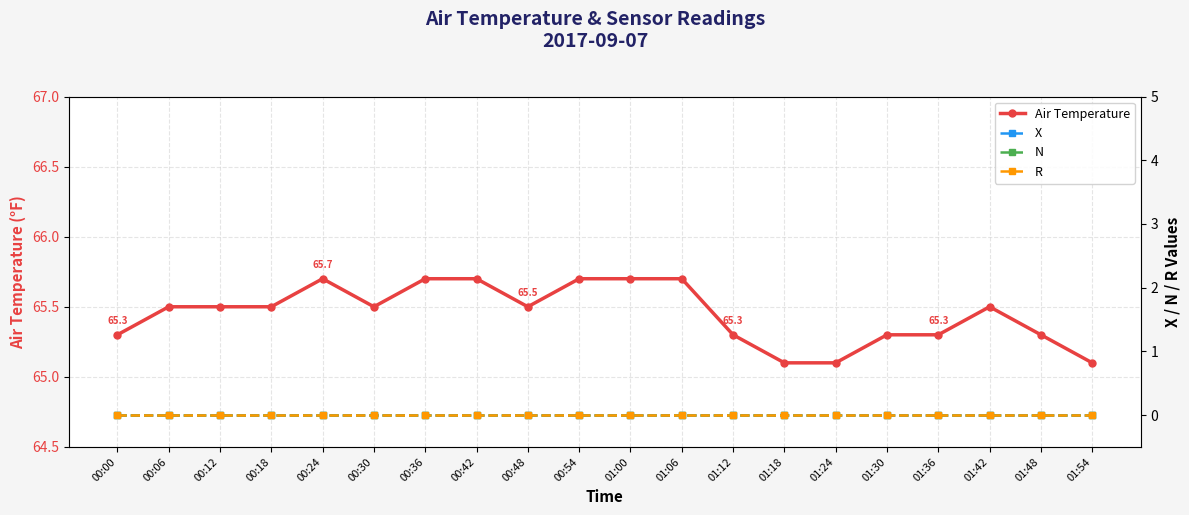

What are all the series names shown in the legend?

Air Temperature, X, N, R